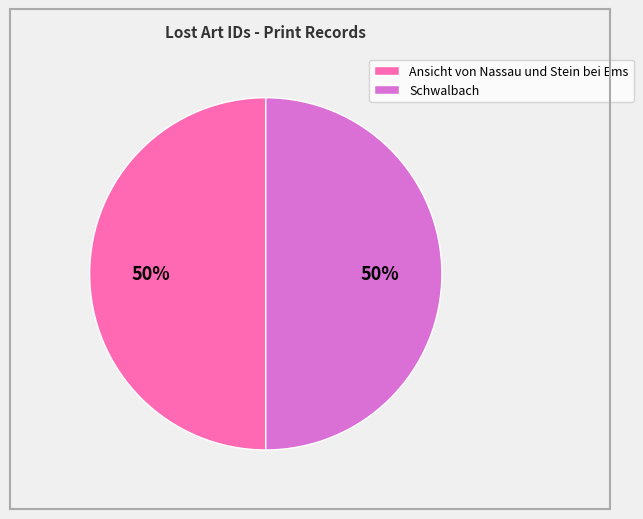

To the nearest percent, what portion does Ansicht von Nassau und Stein bei Ems represent?

50%